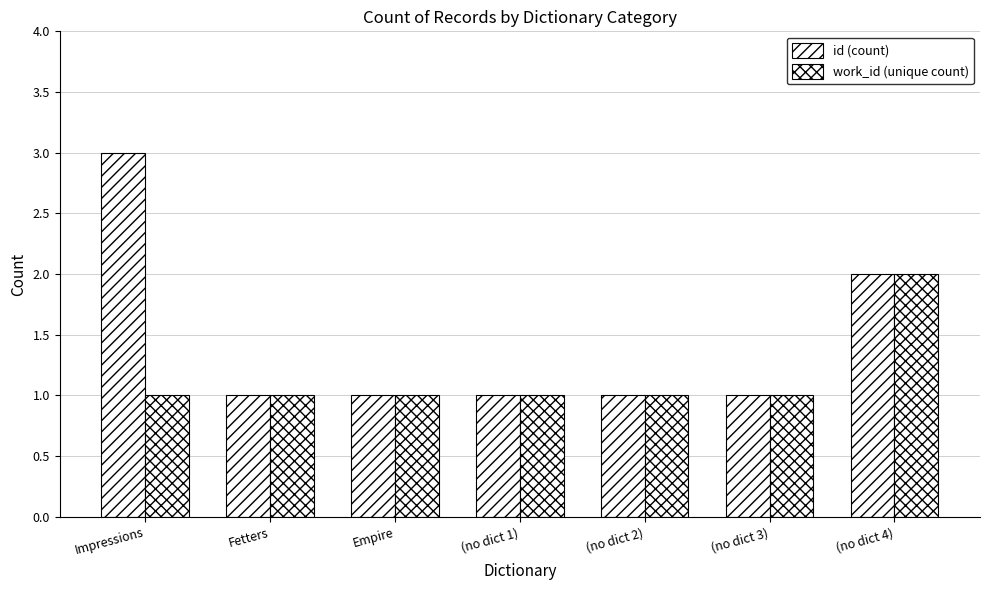

Is the value of id (count) at Empire greater than the value of work_id (unique count) at Empire?

No